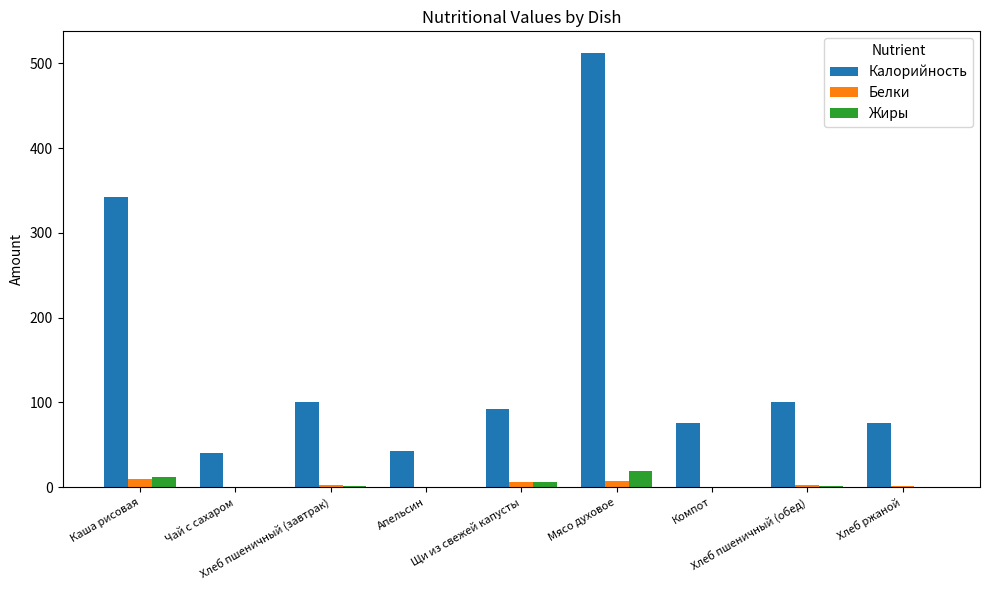

At which category is the sum across all series the highest?

Мясо духовое